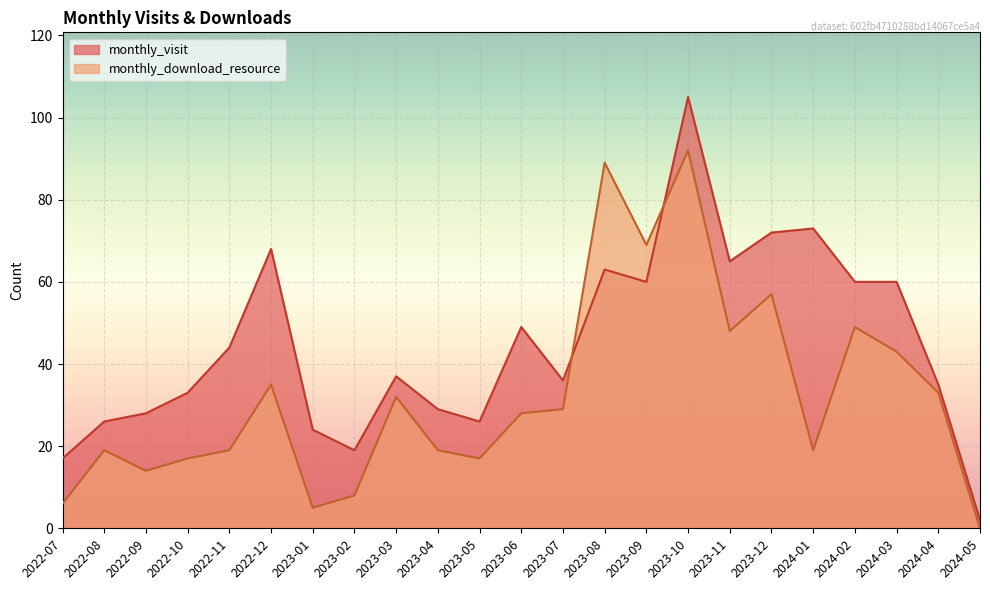

Where is the first local minimum for monthly_visit?

2023-02